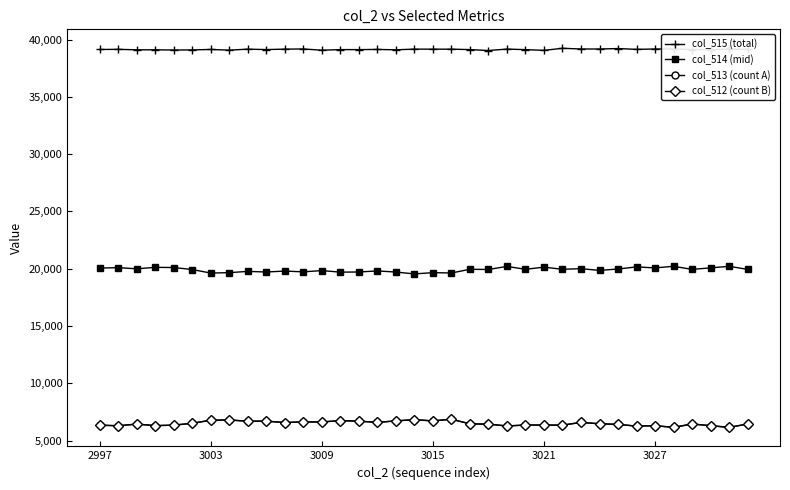

Does the chart have visible grid lines?

No